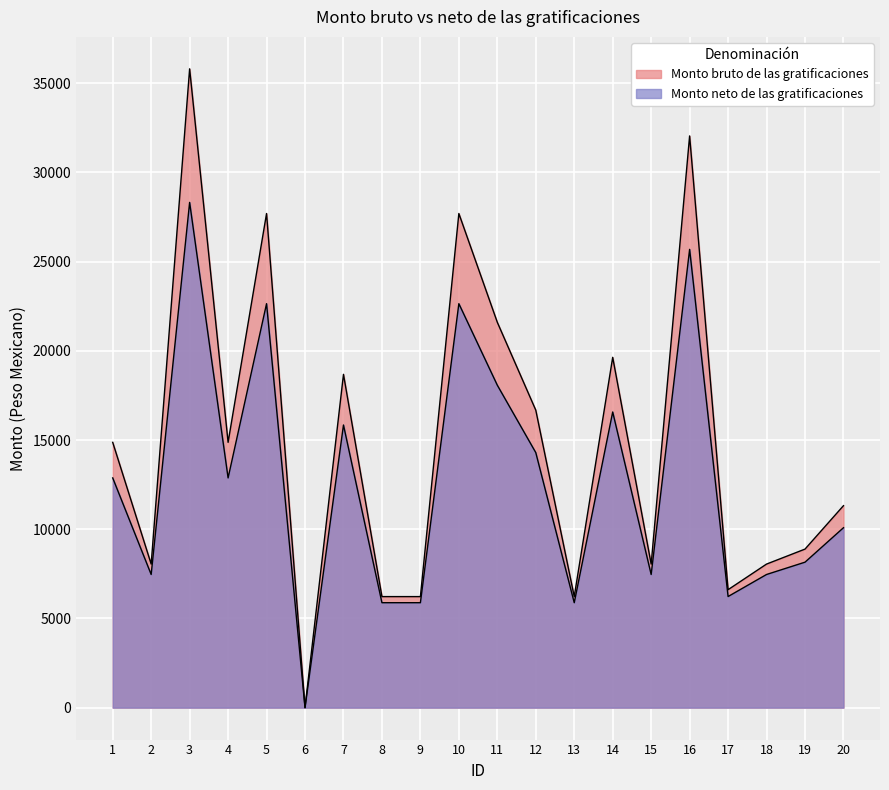

At how many categories does at least one series exceed 35561?

1